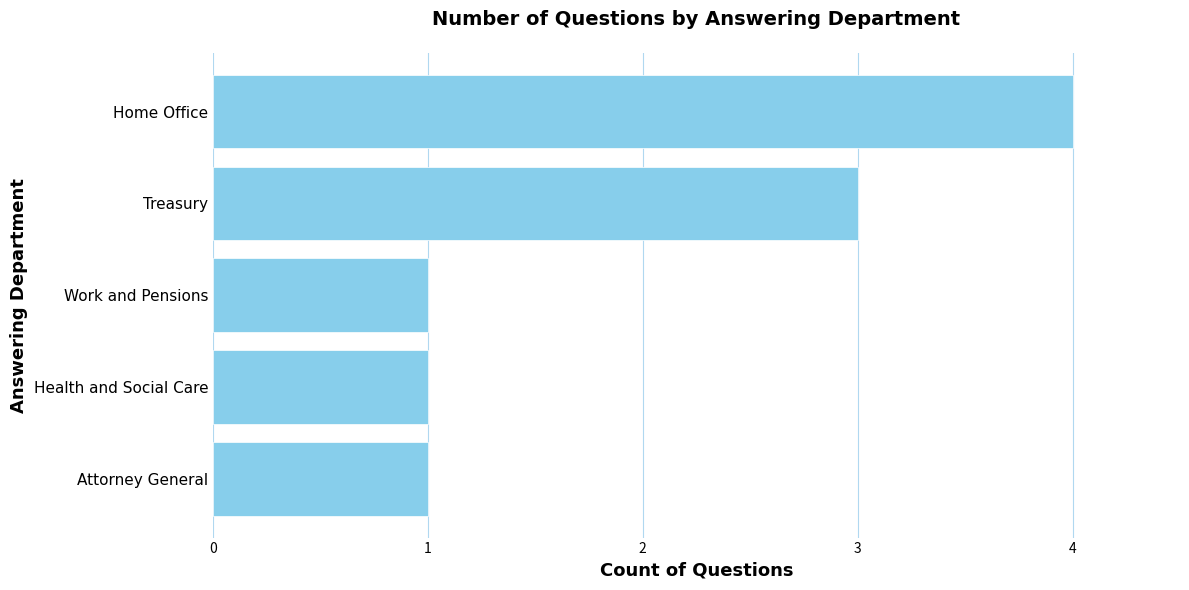

The value at Treasury is 4. True or false?

False